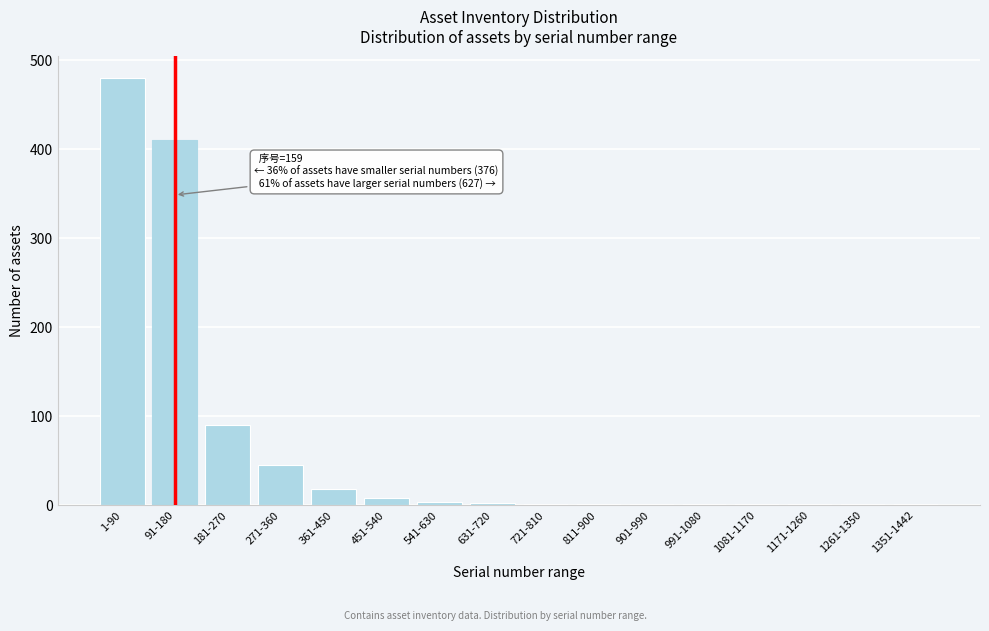

Between 181-270 and 91-180, which is larger?

91-180